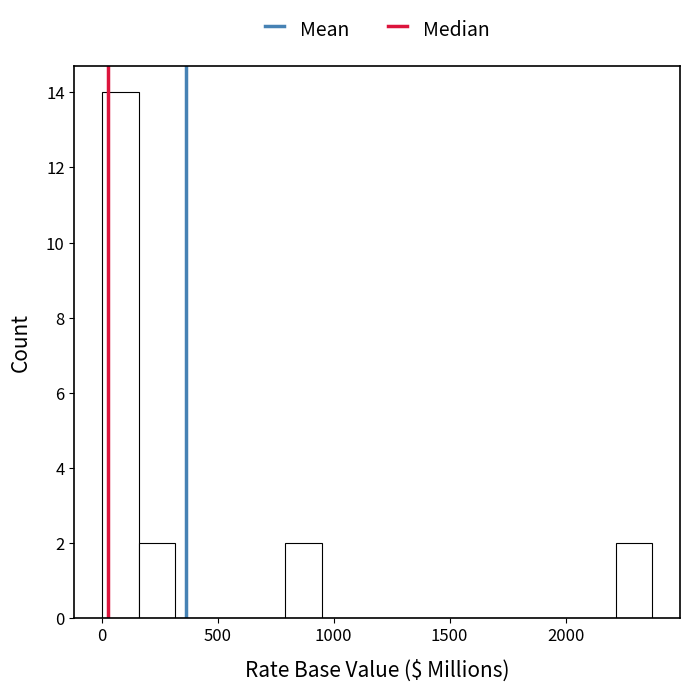

Around what value on the x-axis is the tallest bar? Give the approximate position of its centre, as read against the axis.

100